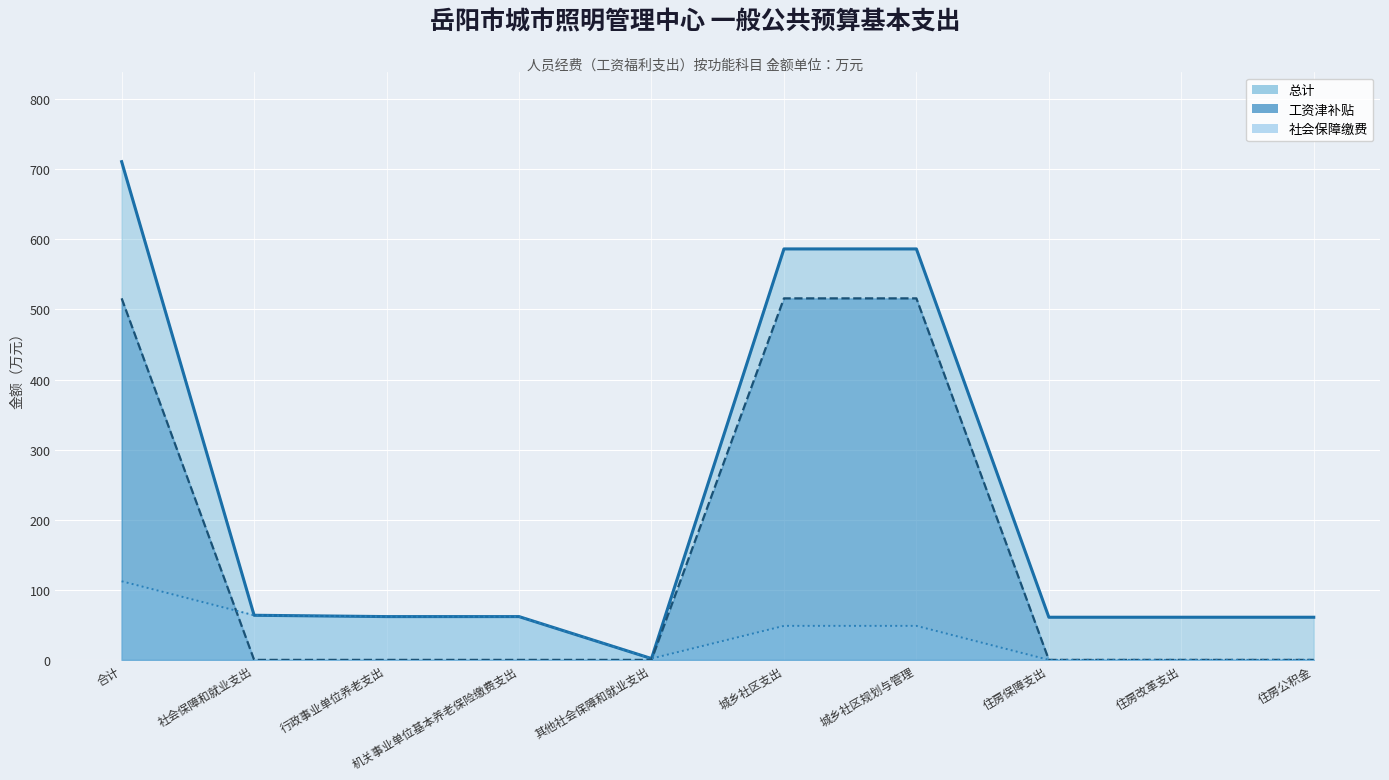

True or false: 工资津补贴 and 总计 intersect in this chart.

False